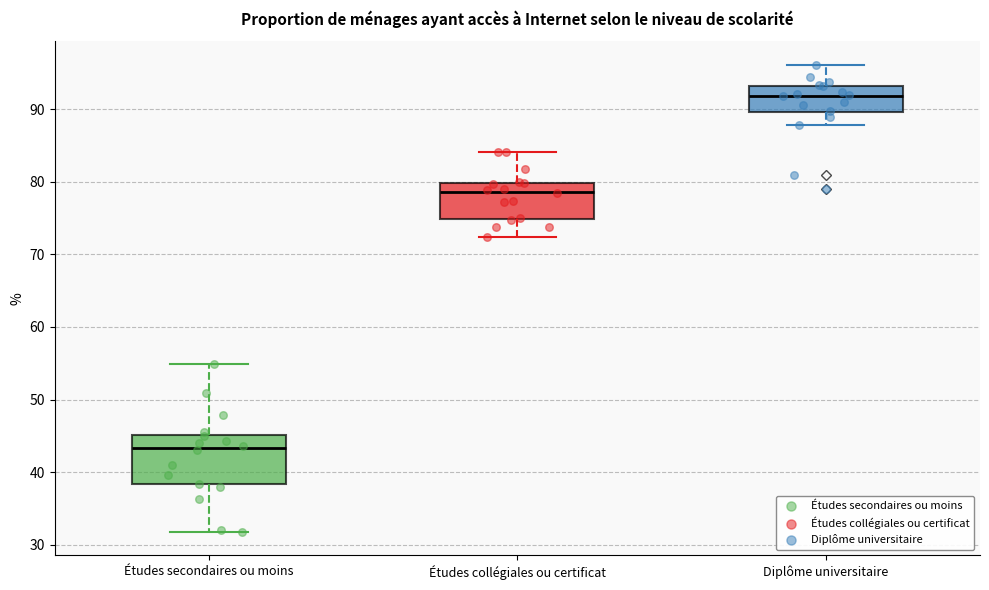

Where is the lower edge of the box for Études collégiales ou certificat on the y-axis? The values are not printed on the chart, so give them approximately, as read against the axis.

75